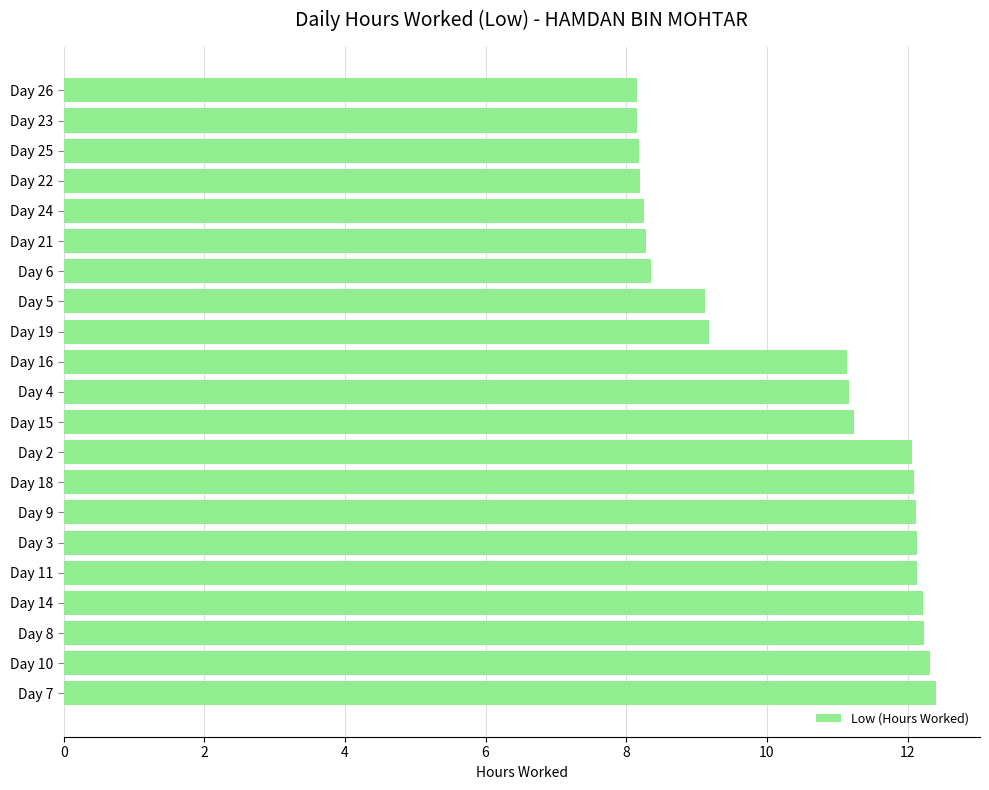

What is the minimum value shown in the chart?

8.2